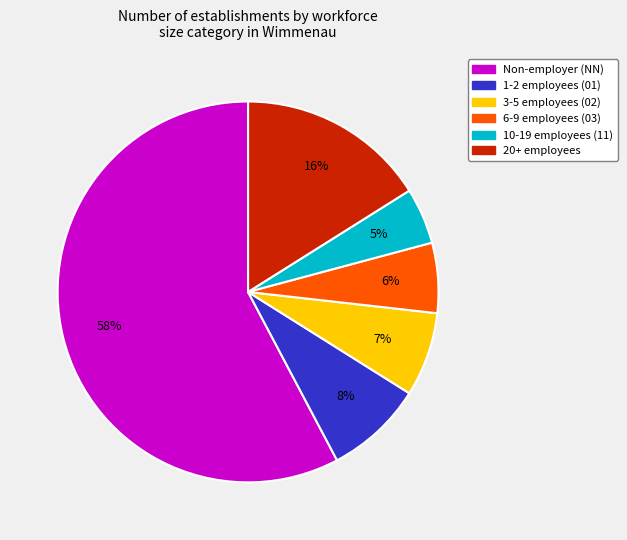

Is there any slice that represents more than half of the pie?

Yes